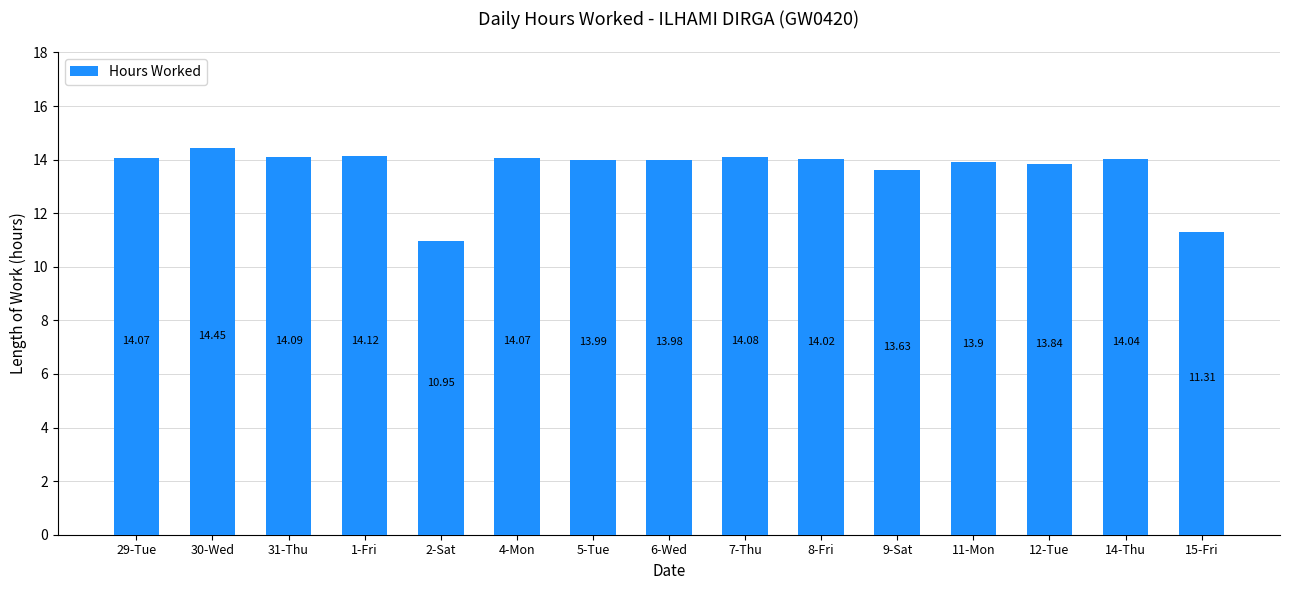

What is the difference between the maximum and minimum values?

3.5